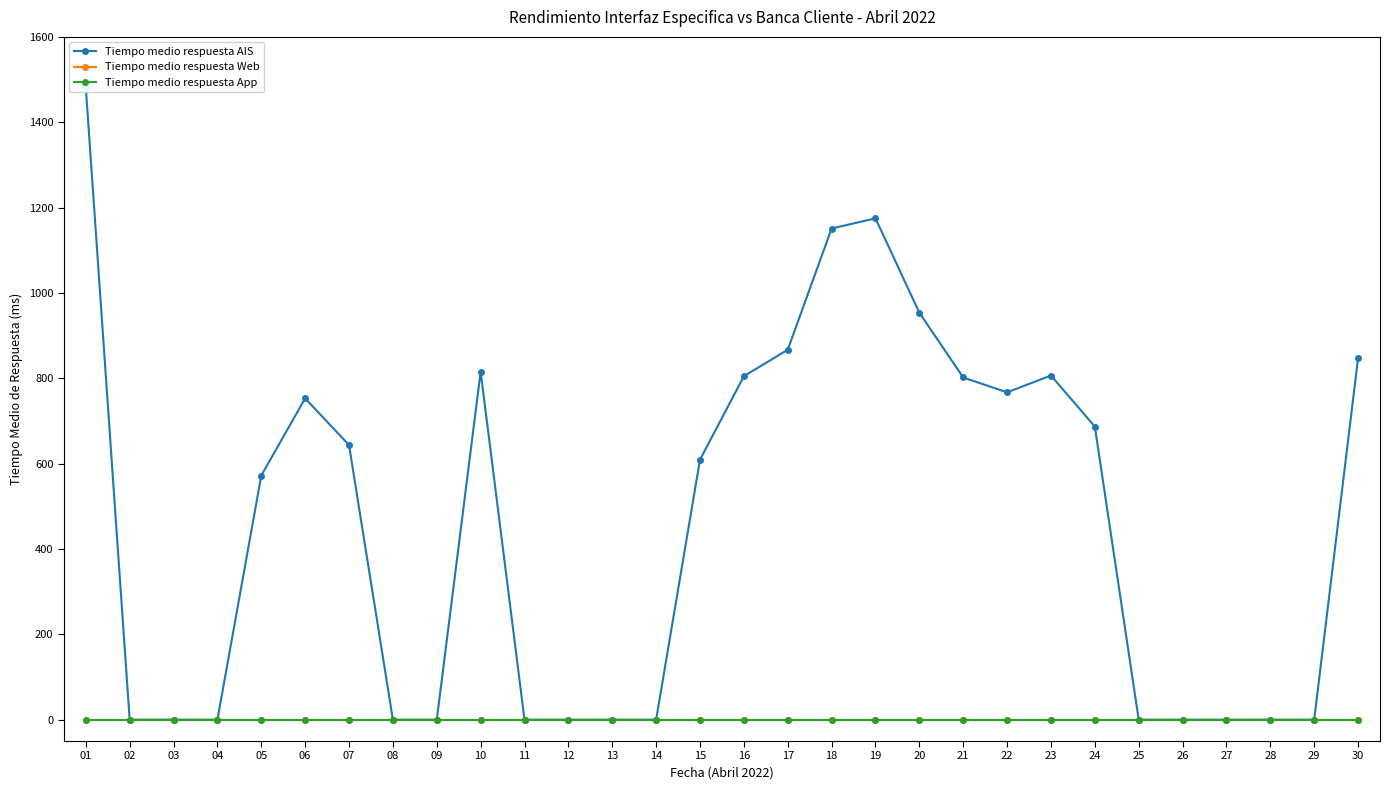

Is it true that Tiempo medio respuesta App equals 0.0 at 07?

True